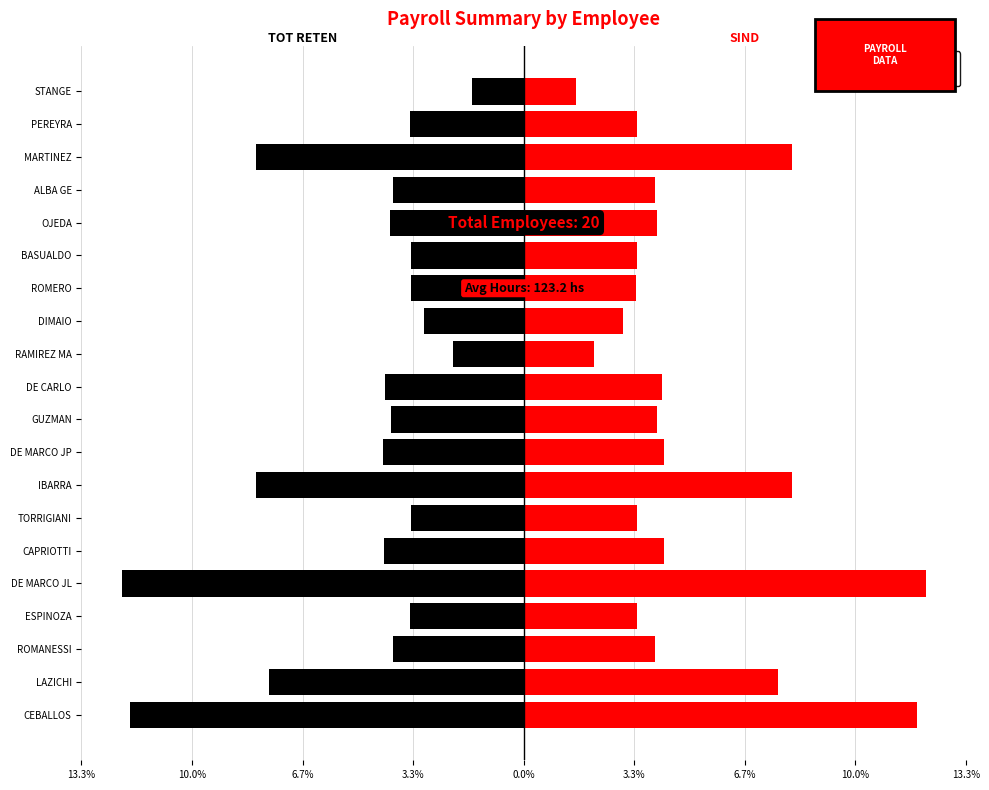

Reading right to left, extract all data points from this chart.

TOT RETEN: -1.6	-3.4	-8.1	-3.9	-4.0	-3.4	-3.4	-3.0	-2.1	-4.2	-4.0	-4.2	-8.1	-3.4	-4.2	-12.1	-3.4	-3.9	-7.7	-11.8
SIND: 1.6	3.4	8.1	3.9	4.0	3.4	3.4	3.0	2.1	4.2	4.0	4.2	8.1	3.4	4.2	12.1	3.4	3.9	7.7	11.8